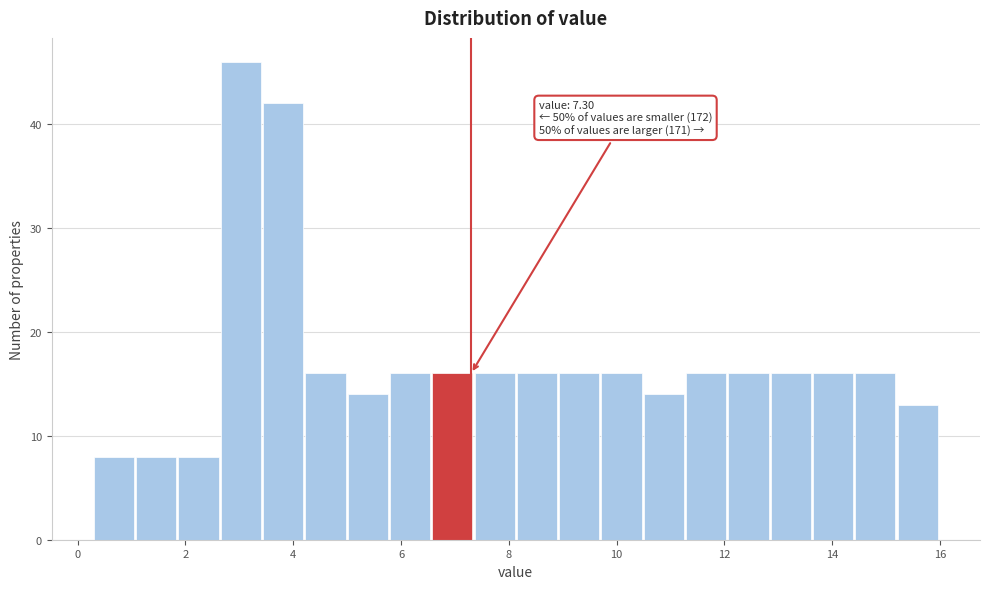

Read against the x-axis, roughly where is the centre of the tallest bar?

3.0